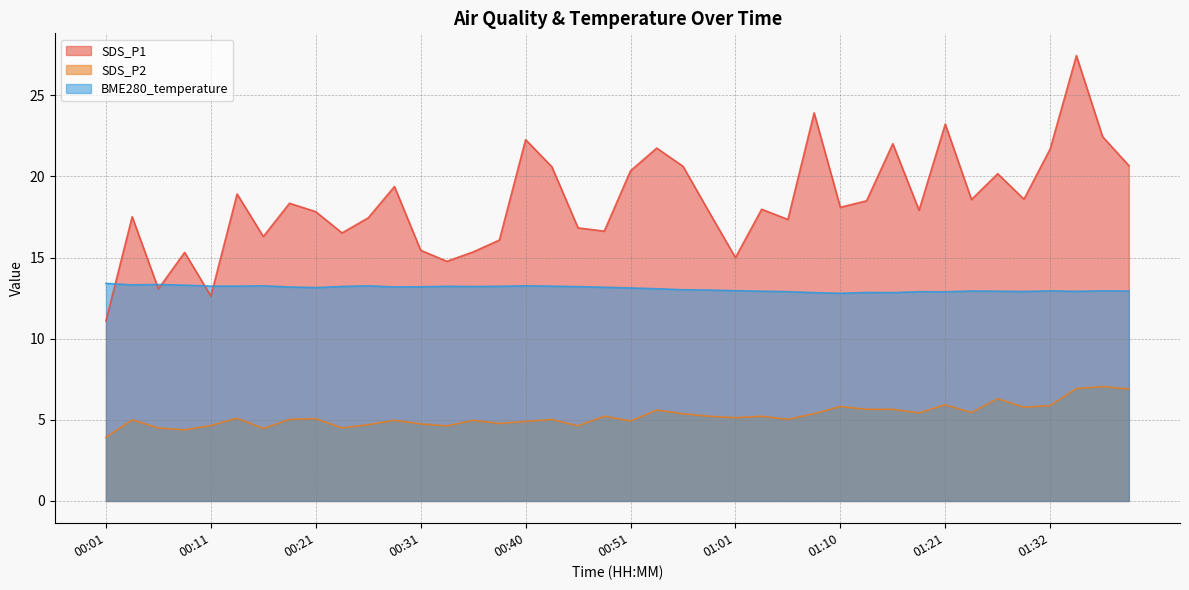

Which series has the widest spread of values?

SDS_P1